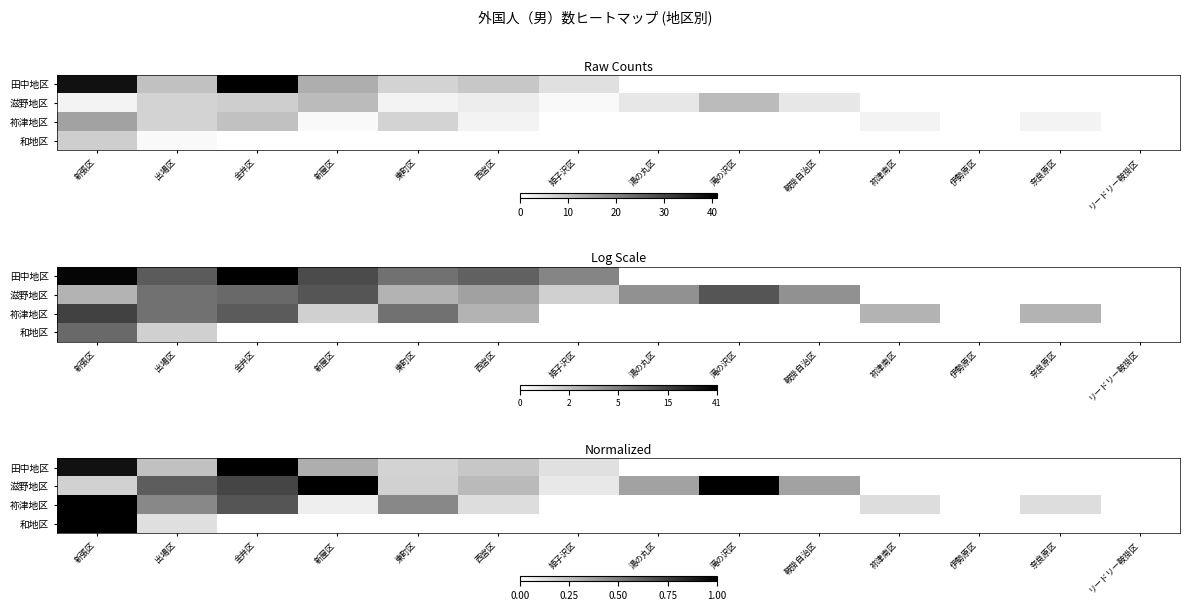

Which category has the highest value in the 和地区 series?

新張区